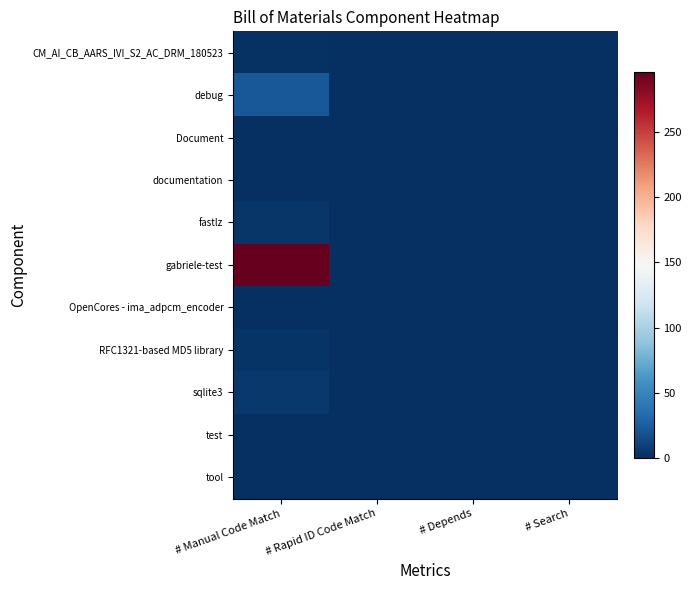

Reading left to right, what are all the values shown in this chart?

CM_AI_CB_AARS_IVI_S2_AC_DRM_180523: # Manual Code Match=1.2	# Rapid ID Code Match=0.0	# Depends=0.0	# Search=0.0
debug: # Manual Code Match=22.0	# Rapid ID Code Match=0.0	# Depends=0.0	# Search=0.0
Document: # Manual Code Match=1.0	# Rapid ID Code Match=0.0	# Depends=0.0	# Search=0.0
documentation: # Manual Code Match=1.0	# Rapid ID Code Match=0.0	# Depends=0.0	# Search=0.0
fastlz: # Manual Code Match=4.0	# Rapid ID Code Match=0.0	# Depends=0.0	# Search=0.0
gabriele-test: # Manual Code Match=296.0	# Rapid ID Code Match=0.0	# Depends=0.0	# Search=0.0
OpenCores - ima_adpcm_encoder: # Manual Code Match=1.0	# Rapid ID Code Match=0.0	# Depends=0.0	# Search=0.0
RFC1321-based MD5 library: # Manual Code Match=3.0	# Rapid ID Code Match=0.0	# Depends=0.0	# Search=0.0
sqlite3: # Manual Code Match=5.0	# Rapid ID Code Match=0.0	# Depends=0.0	# Search=0.0
test: # Manual Code Match=1.0	# Rapid ID Code Match=0.0	# Depends=0.0	# Search=0.0
tool: # Manual Code Match=1.1	# Rapid ID Code Match=0.0	# Depends=0.0	# Search=0.0